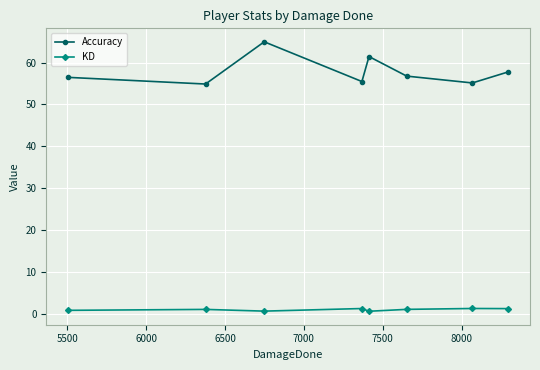

List the series in order of their overall mean, highest first.

Accuracy, KD